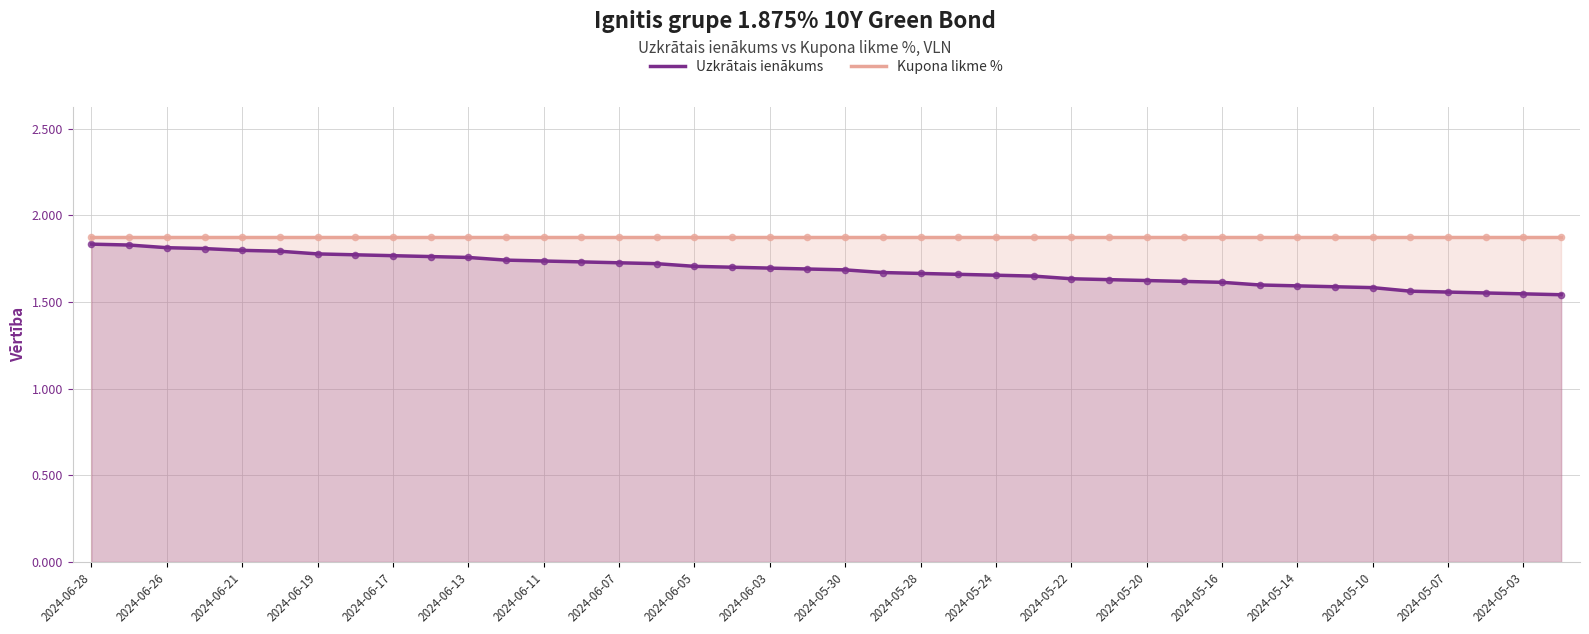

Which series reaches the minimum Y coordinate?

Uzkrātais ienākums